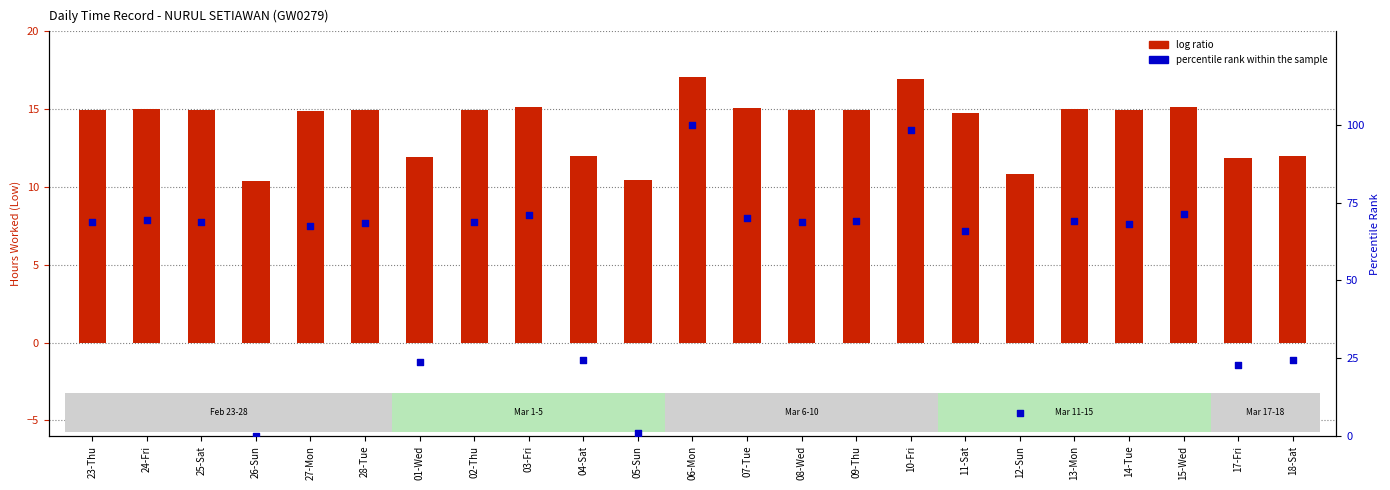

Which series contains the highest Y value?

percentile rank within the sample